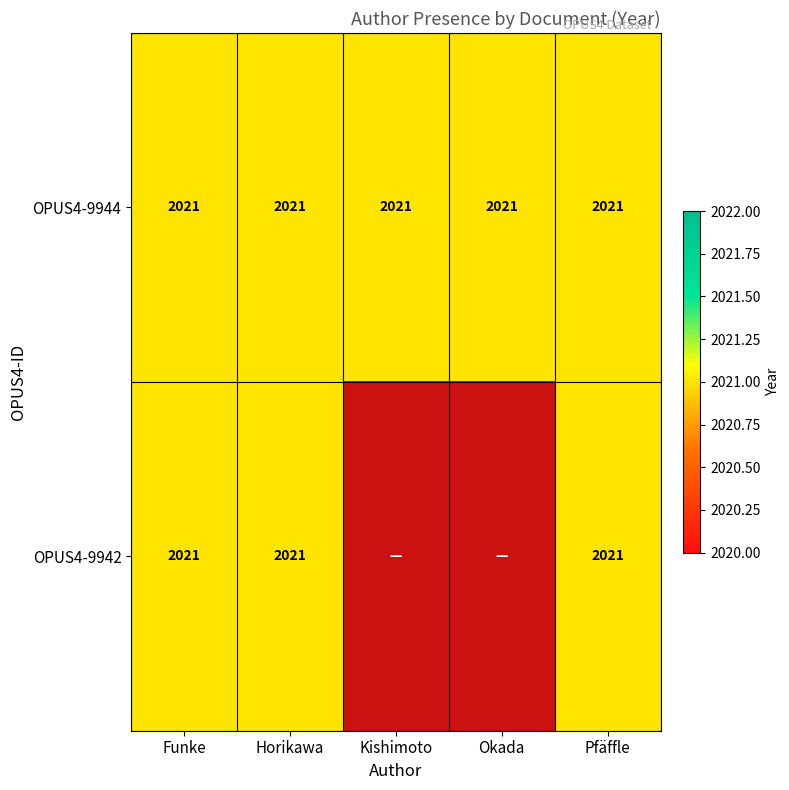

Which has a higher value, Pfäffle or Funke?

Pfäffle